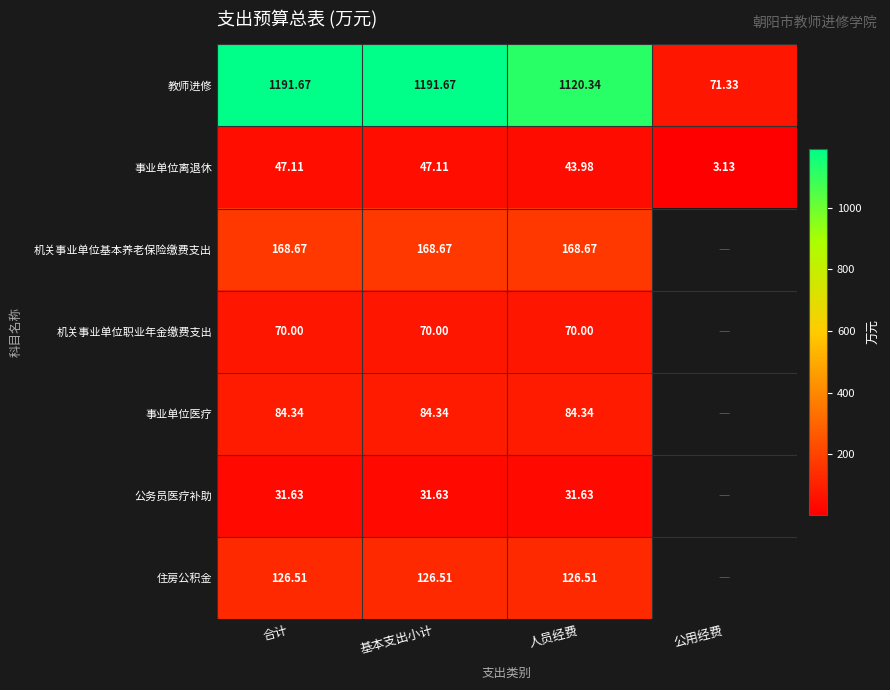

What is the difference between the second highest and second lowest values in the 教师进修 series?

71.3